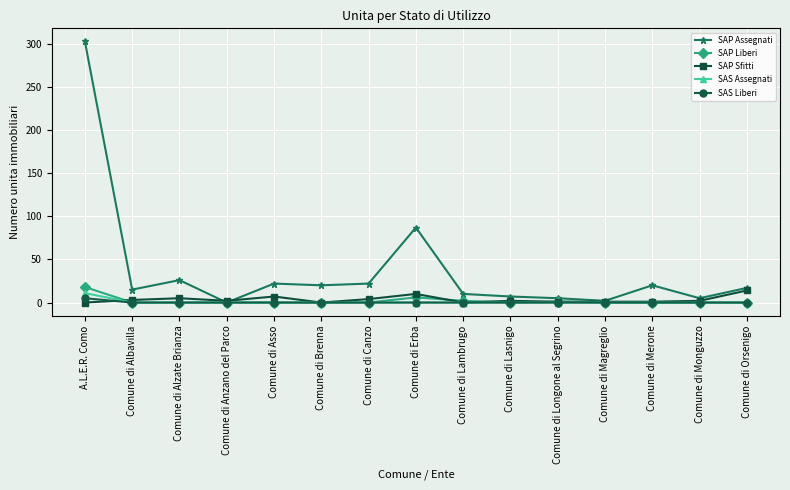

Is the value of SAS Assegnati at A.L.E.R. Como greater than the value of SAP Sfitti at Comune di Lasnigo?

Yes